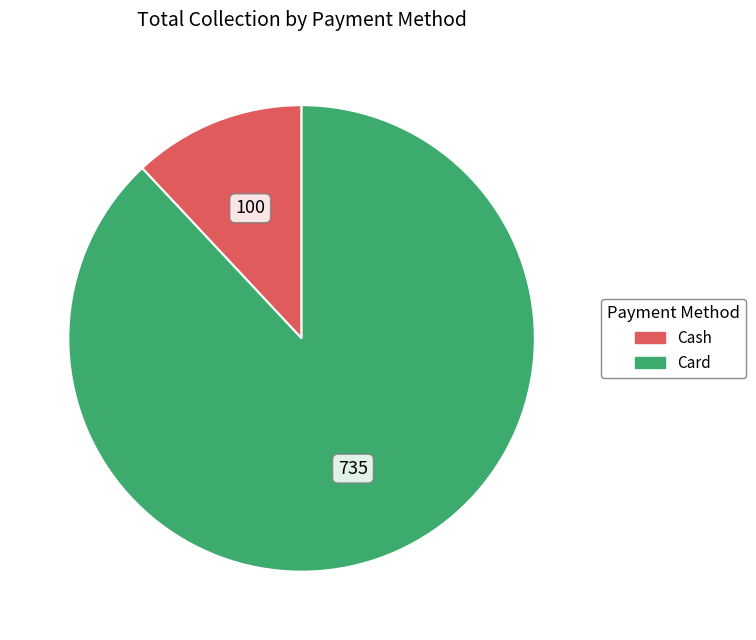

Which category has the biggest portion of the pie?

Card